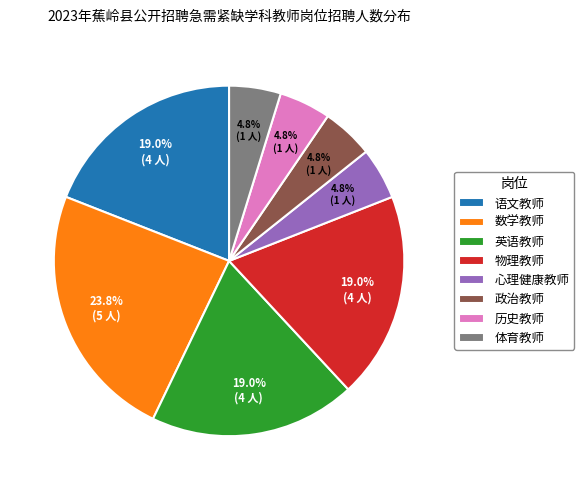

To the nearest percent, what is the difference between the largest and smallest slice percentages?

19%